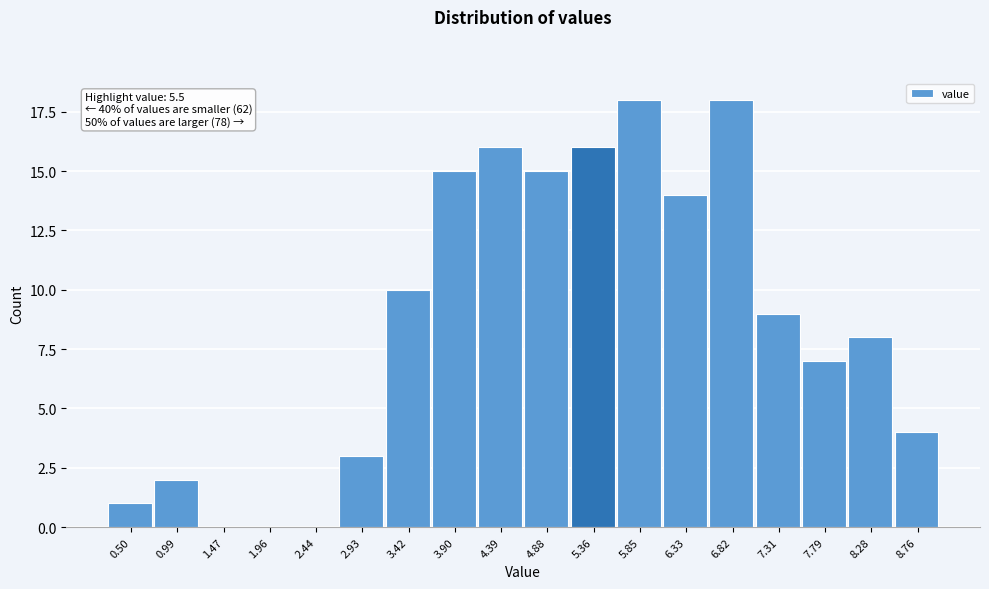

Reading left to right, extract all data points from this chart.

0.50=1	0.99=2	1.47=0	1.96=0	2.44=0	2.93=3	3.42=10	3.90=15	4.39=16	4.88=15	5.36=16	5.85=18	6.33=14	6.82=18	7.31=9	7.79=7	8.28=8	8.76=4